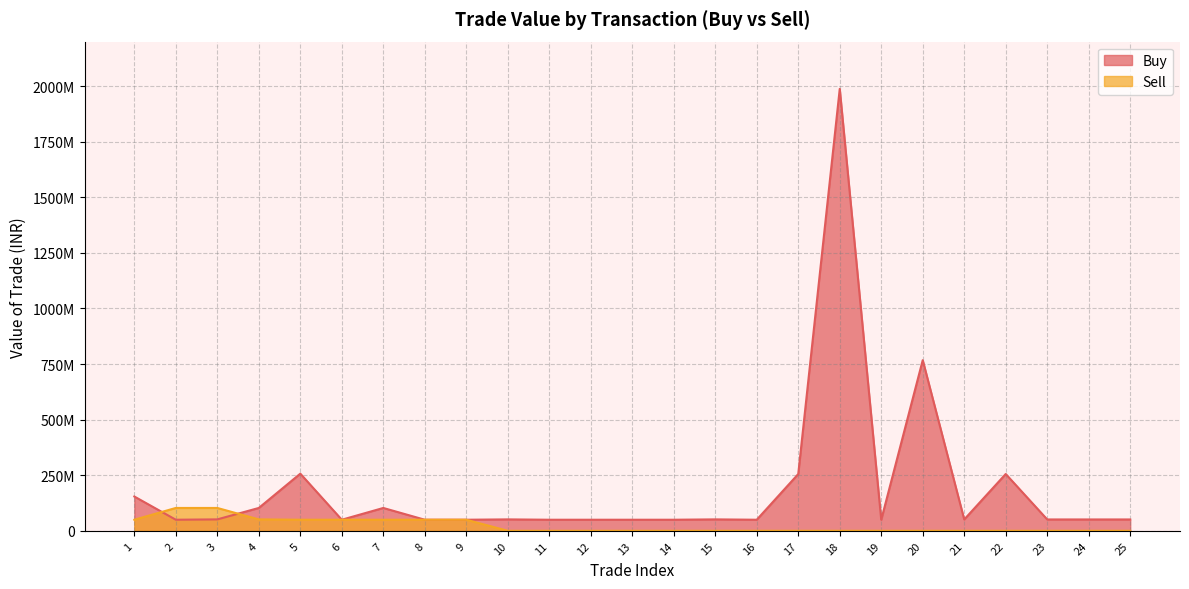

Where do Buy and Sell first cross each other?

1 and 2